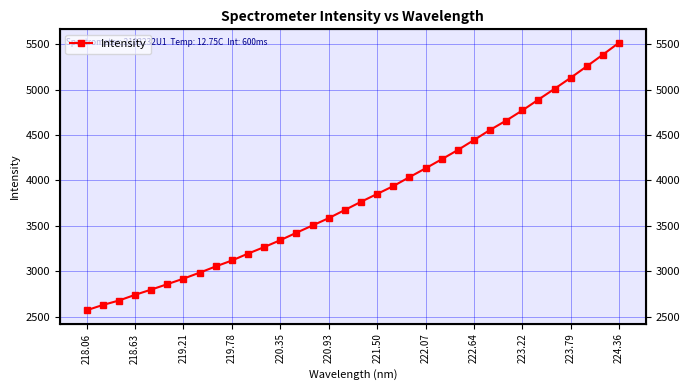

What is the greatest value displayed?

5514.9